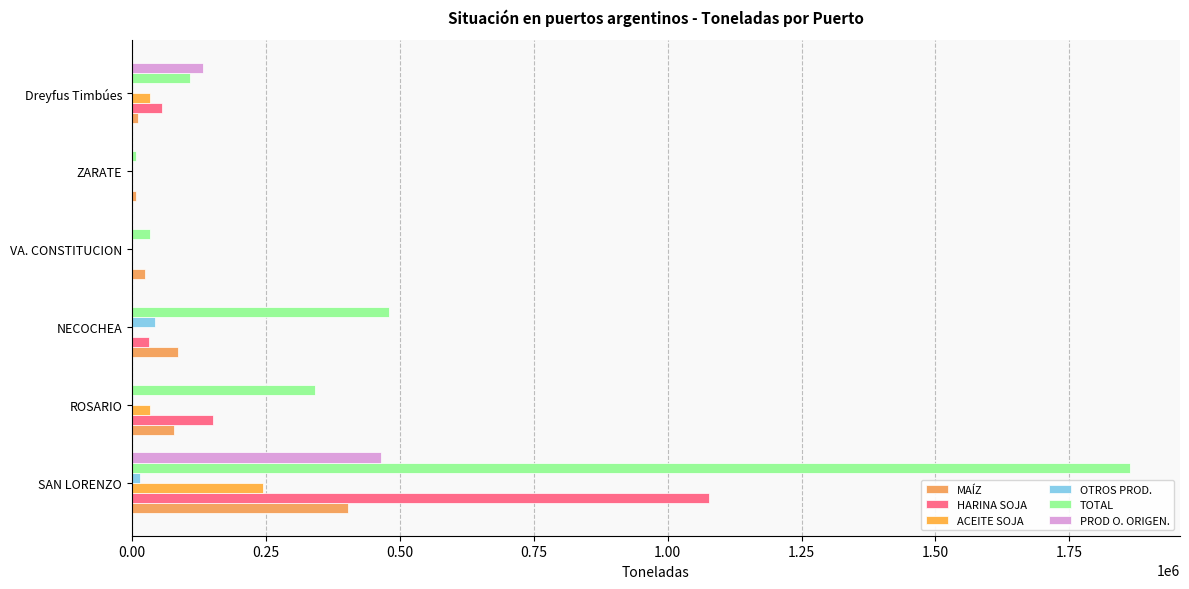

How many distinct data groups are displayed?

6